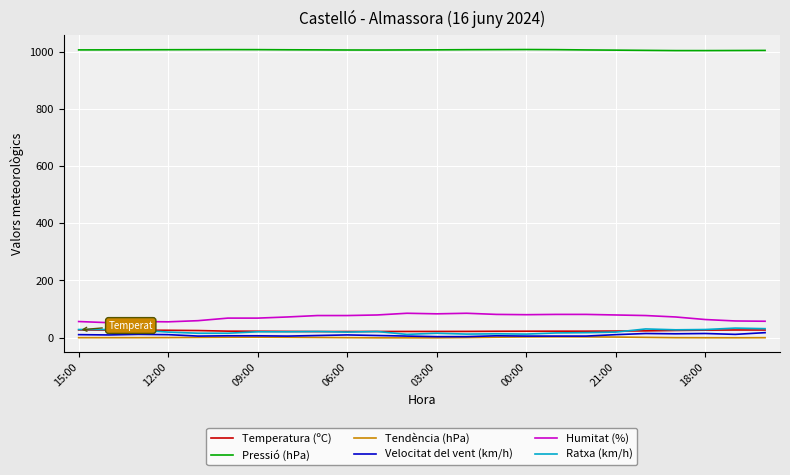

True or false: Pressió (hPa) and Humitat (%) intersect in this chart.

False